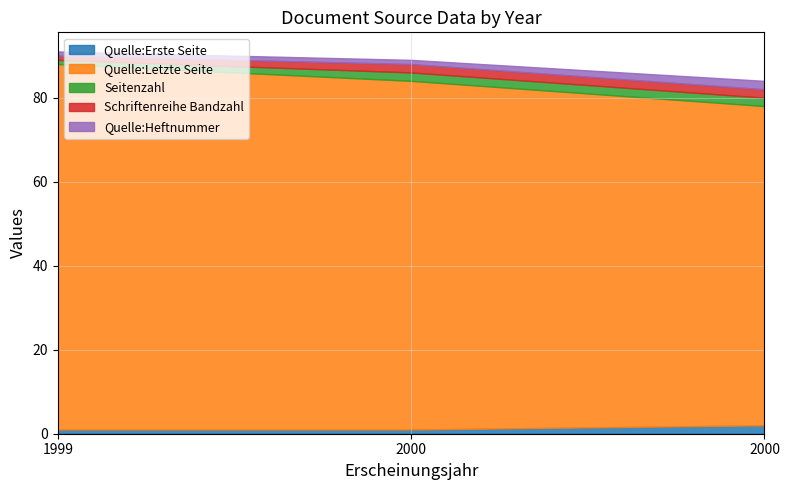

How many lines are shown in the chart?

5